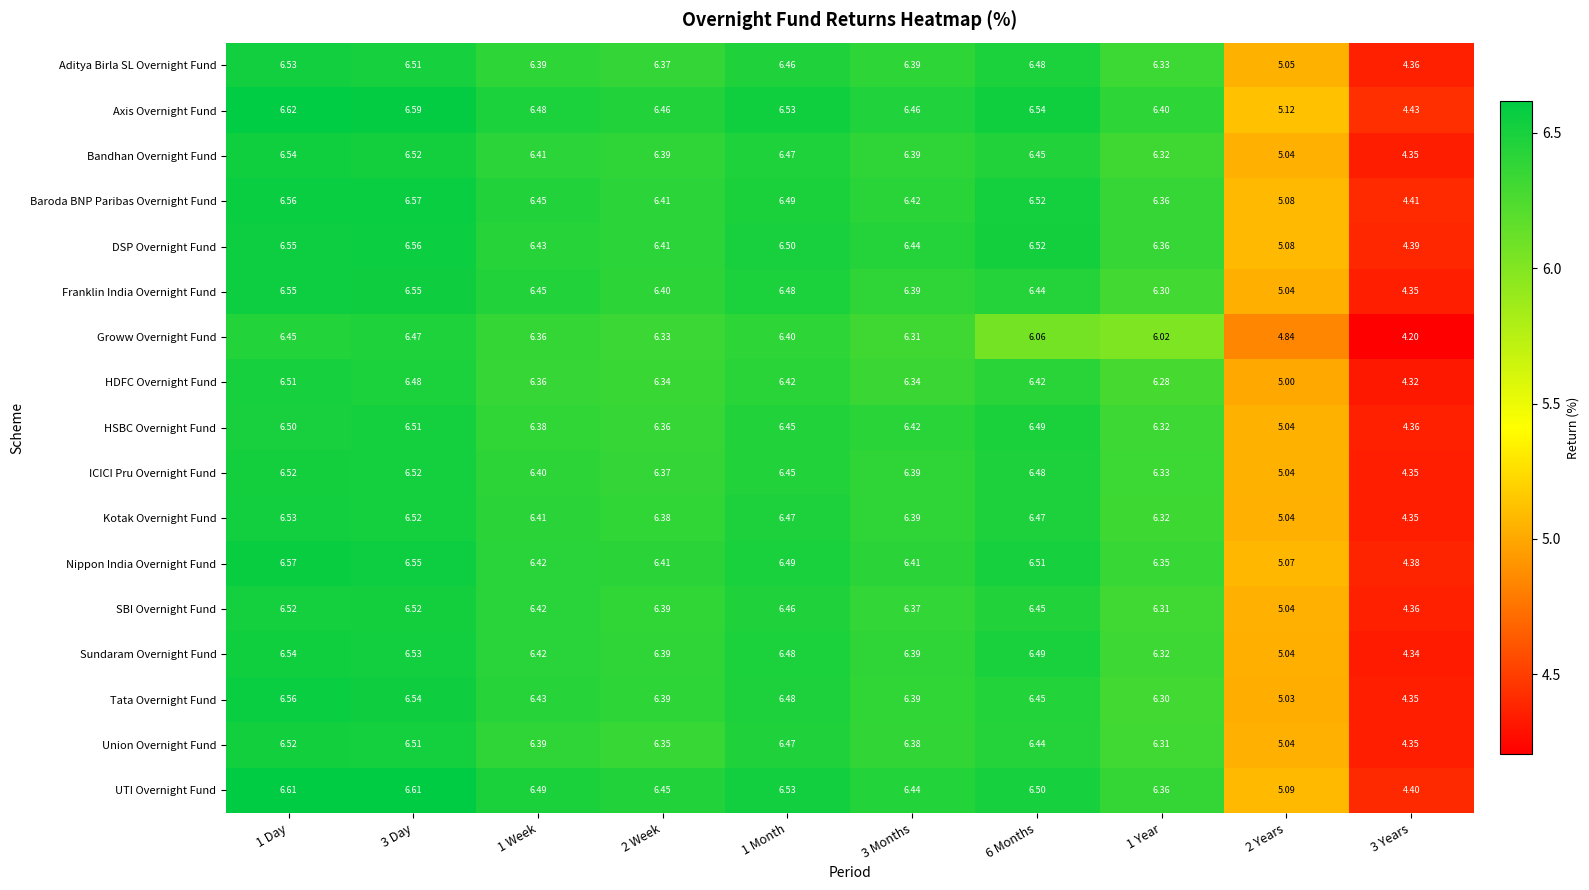

Which series has the largest range (max minus min)?

Groww Overnight Fund